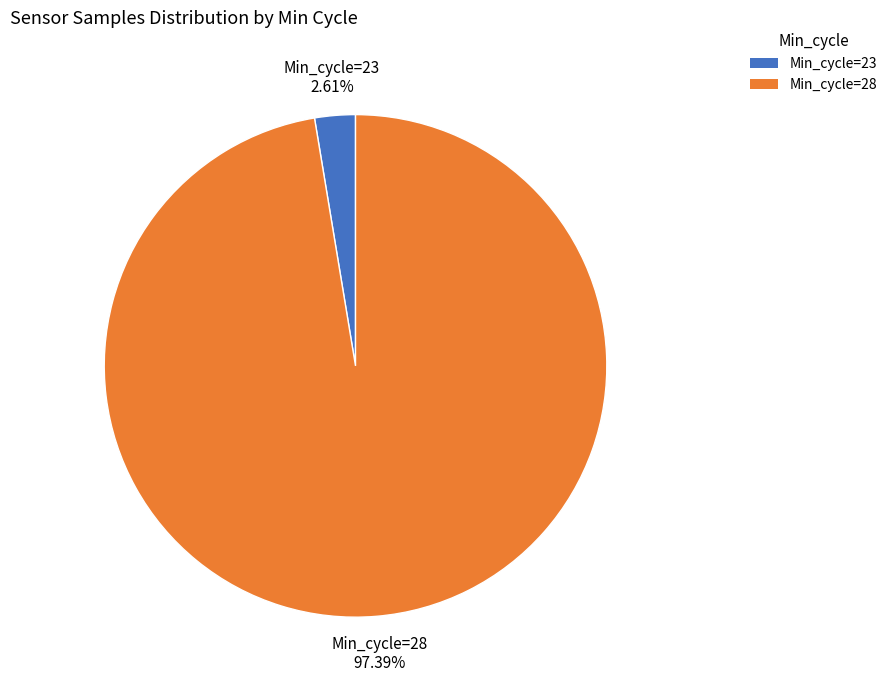

Rank the categories by value from lowest to highest.

Min_cycle=23, Min_cycle=28